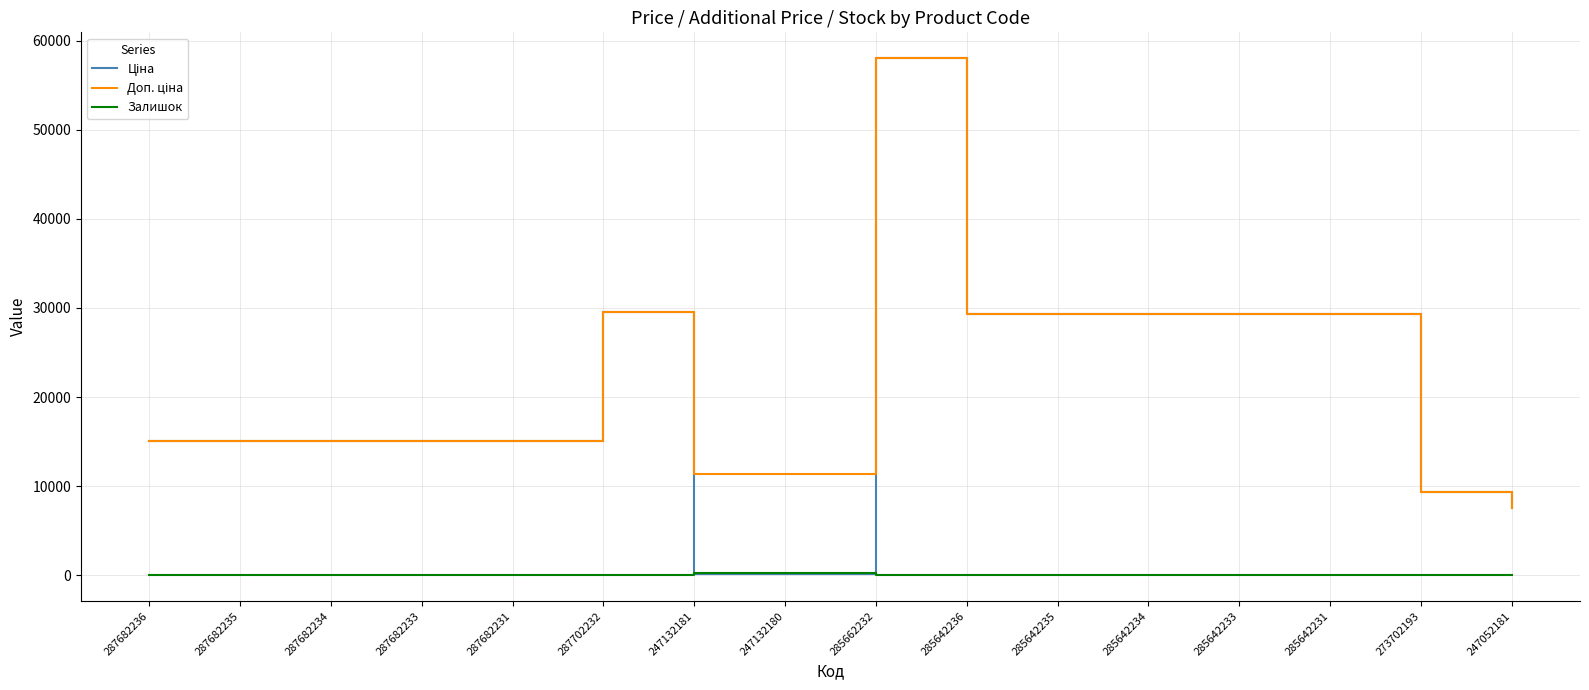

What is the difference between the highest and lowest values at 287682233?

15019.2